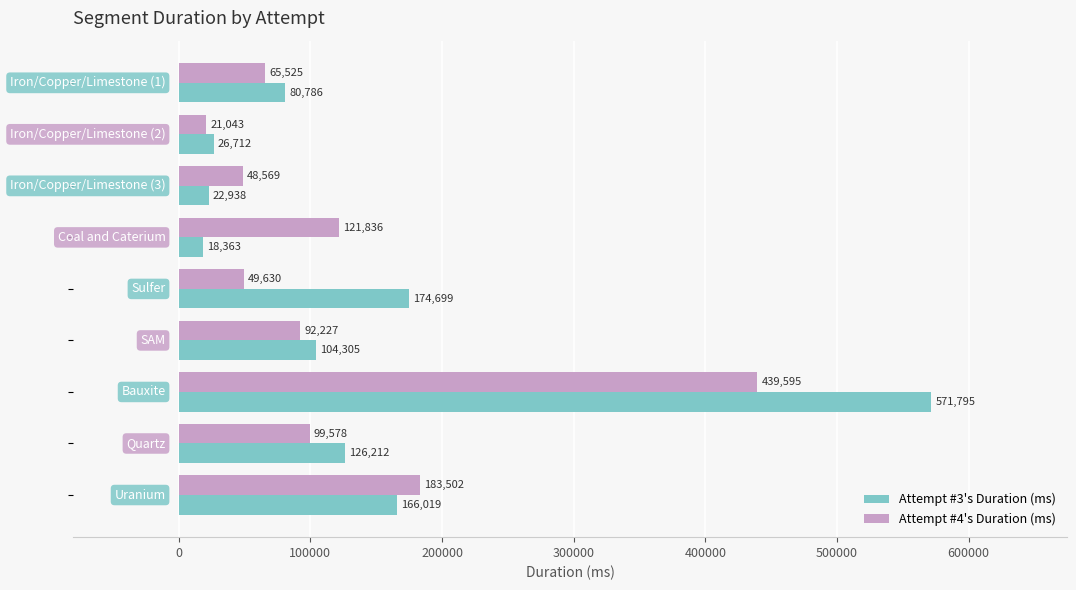

Which series has the largest range (max minus min)?

Attempt #3's Duration (ms)